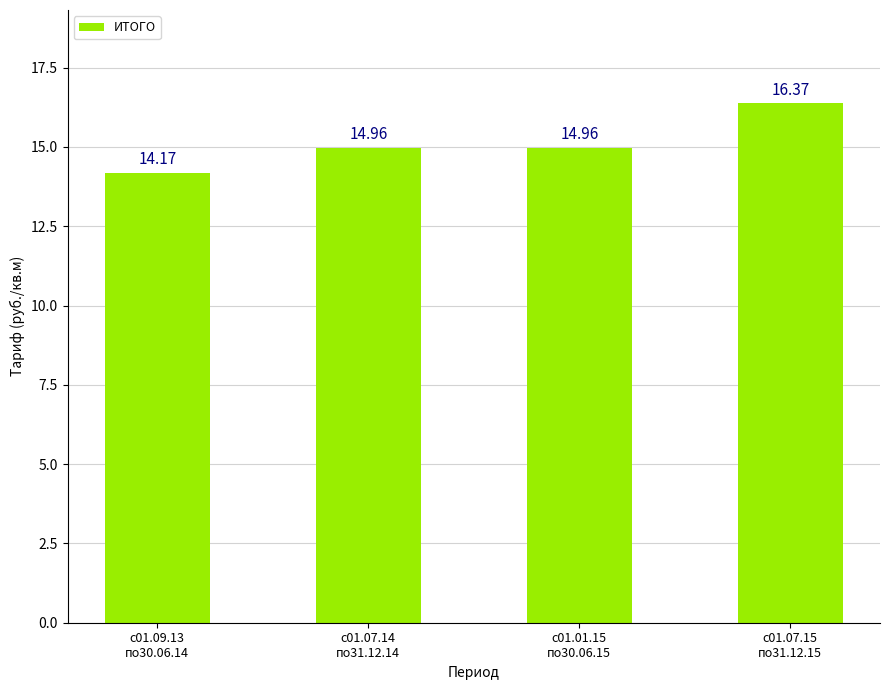

At which category does the chart reach its peak across all series?

с01.07.15
по31.12.15